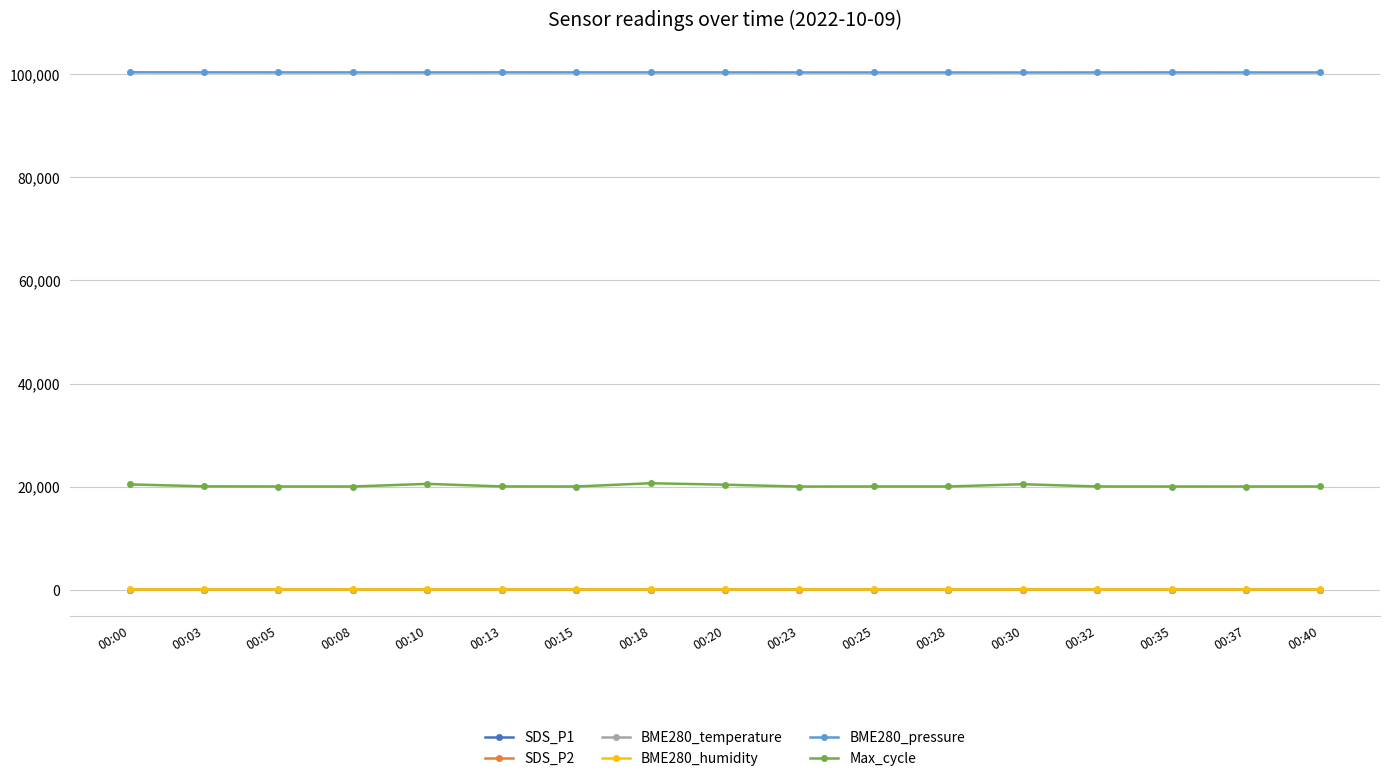

True or false: SDS_P1 has more than 1 interior local peaks.

True